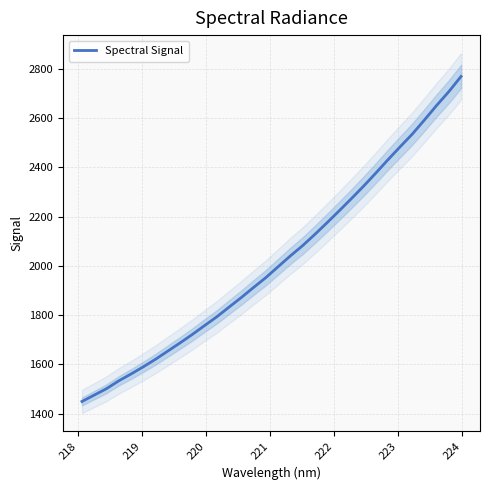

What is the highest value of the Spectral Signal series?

2769.8